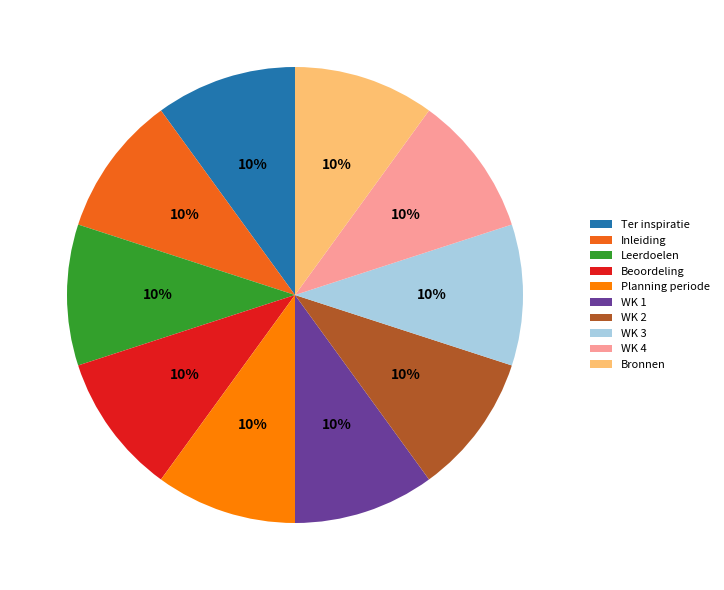

True or false: Leerdoelen accounts for 10% of the total.

True